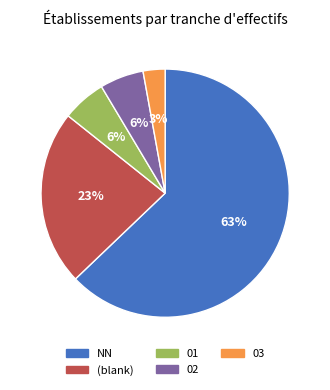

Count the number of slices in the pie.

5